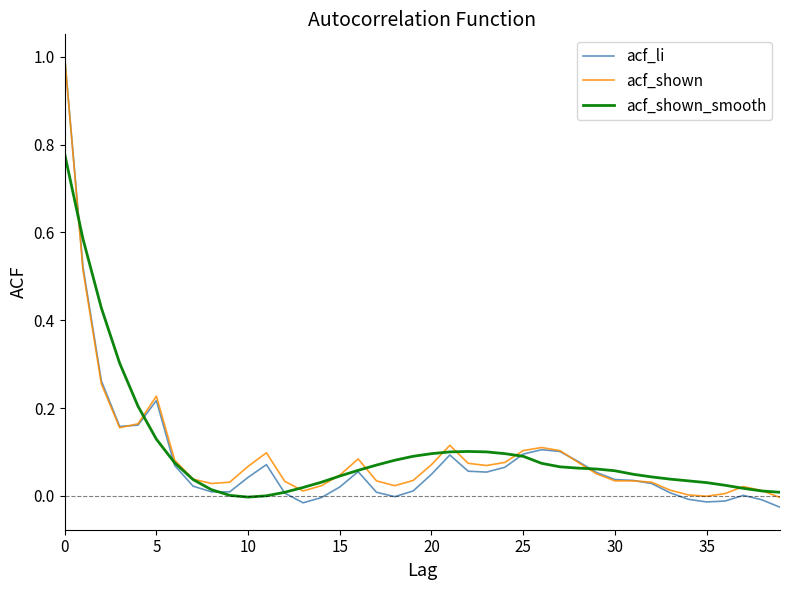

Which series has the widest spread of values?

acf_li